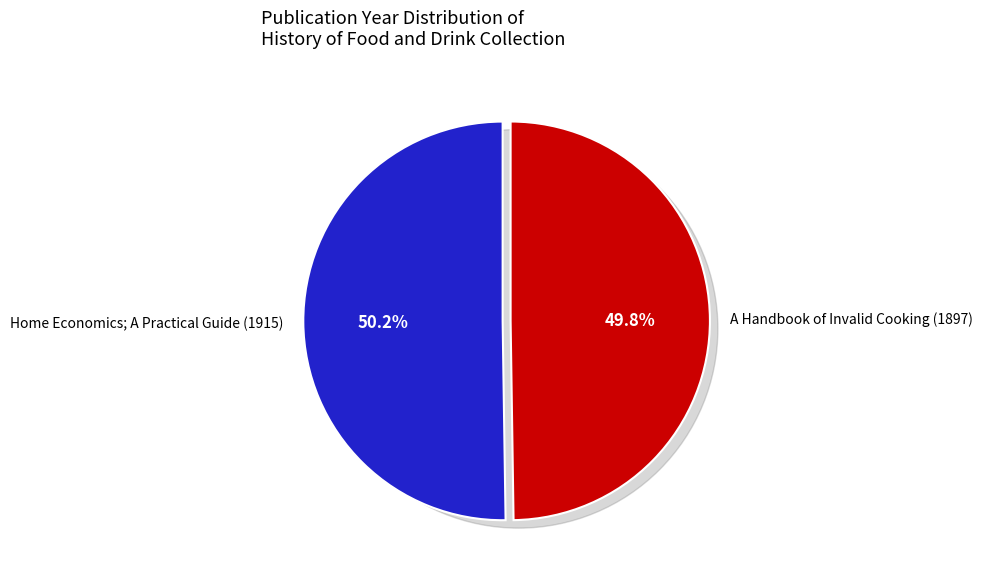

Which slice is the largest?

Home Economics; A Practical Guide (1915)